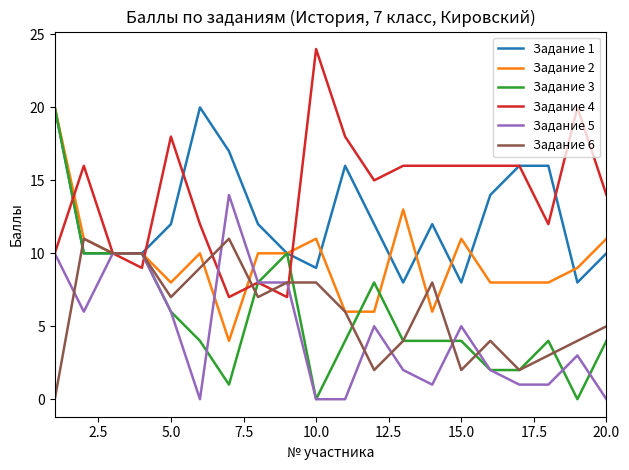

Which series has the largest total across all categories?

Задание 4